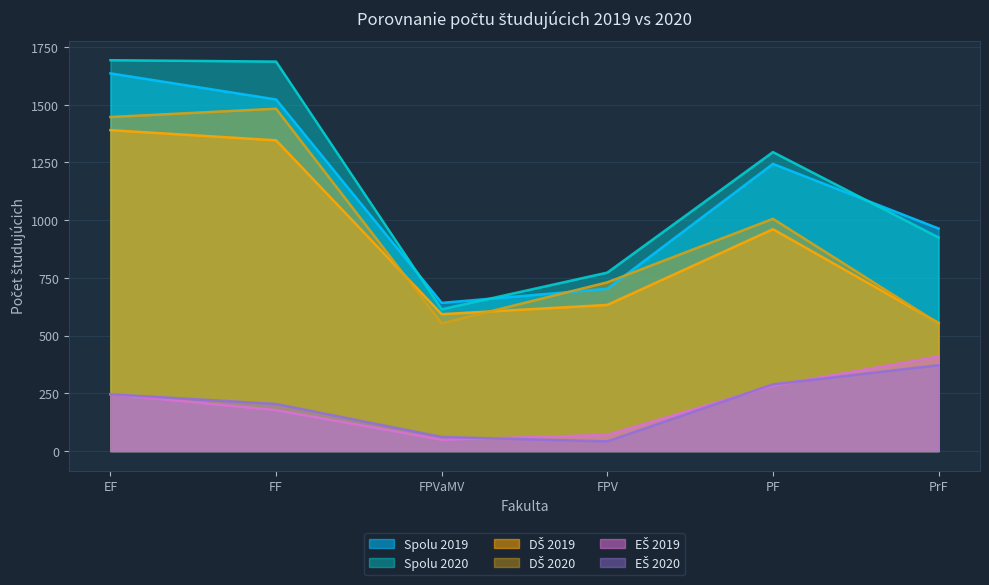

Does the chart display data point markers on the line(s)?

No